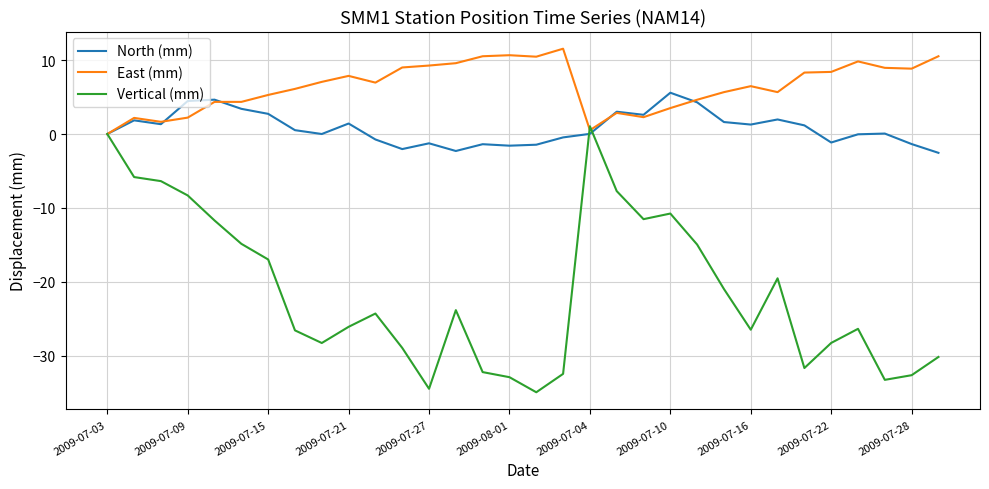

What is the maximum value for North (mm)?

5.6